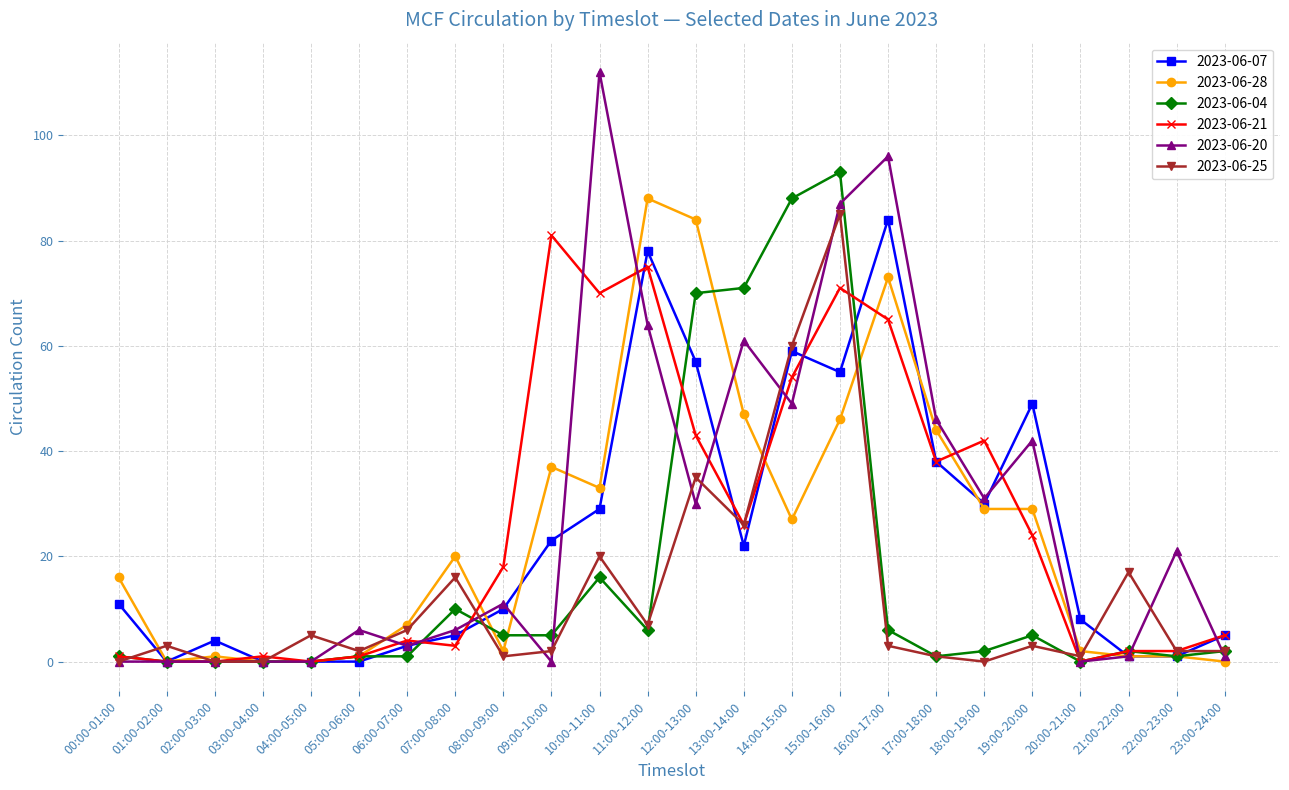

Reading right to left, what are all the values shown in this chart?

2023-06-07: 23:00-24:00=5	22:00-23:00=1	21:00-22:00=1	20:00-21:00=8	19:00-20:00=49	18:00-19:00=30	17:00-18:00=38	16:00-17:00=84	15:00-16:00=55	14:00-15:00=59	13:00-14:00=22	12:00-13:00=57	11:00-12:00=78	10:00-11:00=29	09:00-10:00=23	08:00-09:00=10	07:00-08:00=5	06:00-07:00=3	05:00-06:00=0	04:00-05:00=0	03:00-04:00=0	02:00-03:00=4	01:00-02:00=0	00:00-01:00=11
2023-06-28: 23:00-24:00=0	22:00-23:00=1	21:00-22:00=1	20:00-21:00=2	19:00-20:00=29	18:00-19:00=29	17:00-18:00=44	16:00-17:00=73	15:00-16:00=46	14:00-15:00=27	13:00-14:00=47	12:00-13:00=84	11:00-12:00=88	10:00-11:00=33	09:00-10:00=37	08:00-09:00=2	07:00-08:00=20	06:00-07:00=7	05:00-06:00=1	04:00-05:00=0	03:00-04:00=0	02:00-03:00=1	01:00-02:00=0	00:00-01:00=16
2023-06-04: 23:00-24:00=2	22:00-23:00=1	21:00-22:00=2	20:00-21:00=0	19:00-20:00=5	18:00-19:00=2	17:00-18:00=1	16:00-17:00=6	15:00-16:00=93	14:00-15:00=88	13:00-14:00=71	12:00-13:00=70	11:00-12:00=6	10:00-11:00=16	09:00-10:00=5	08:00-09:00=5	07:00-08:00=10	06:00-07:00=1	05:00-06:00=1	04:00-05:00=0	03:00-04:00=0	02:00-03:00=0	01:00-02:00=0	00:00-01:00=1
2023-06-21: 23:00-24:00=5	22:00-23:00=2	21:00-22:00=2	20:00-21:00=0	19:00-20:00=24	18:00-19:00=42	17:00-18:00=38	16:00-17:00=65	15:00-16:00=71	14:00-15:00=54	13:00-14:00=26	12:00-13:00=43	11:00-12:00=75	10:00-11:00=70	09:00-10:00=81	08:00-09:00=18	07:00-08:00=3	06:00-07:00=4	05:00-06:00=1	04:00-05:00=0	03:00-04:00=1	02:00-03:00=0	01:00-02:00=0	00:00-01:00=1
2023-06-20: 23:00-24:00=1	22:00-23:00=21	21:00-22:00=1	20:00-21:00=0	19:00-20:00=42	18:00-19:00=31	17:00-18:00=46	16:00-17:00=96	15:00-16:00=87	14:00-15:00=49	13:00-14:00=61	12:00-13:00=30	11:00-12:00=64	10:00-11:00=112	09:00-10:00=0	08:00-09:00=11	07:00-08:00=6	06:00-07:00=3	05:00-06:00=6	04:00-05:00=0	03:00-04:00=0	02:00-03:00=0	01:00-02:00=0	00:00-01:00=0
2023-06-25: 23:00-24:00=2	22:00-23:00=2	21:00-22:00=17	20:00-21:00=1	19:00-20:00=3	18:00-19:00=0	17:00-18:00=1	16:00-17:00=3	15:00-16:00=85	14:00-15:00=60	13:00-14:00=26	12:00-13:00=35	11:00-12:00=7	10:00-11:00=20	09:00-10:00=2	08:00-09:00=1	07:00-08:00=16	06:00-07:00=6	05:00-06:00=2	04:00-05:00=5	03:00-04:00=0	02:00-03:00=0	01:00-02:00=3	00:00-01:00=0